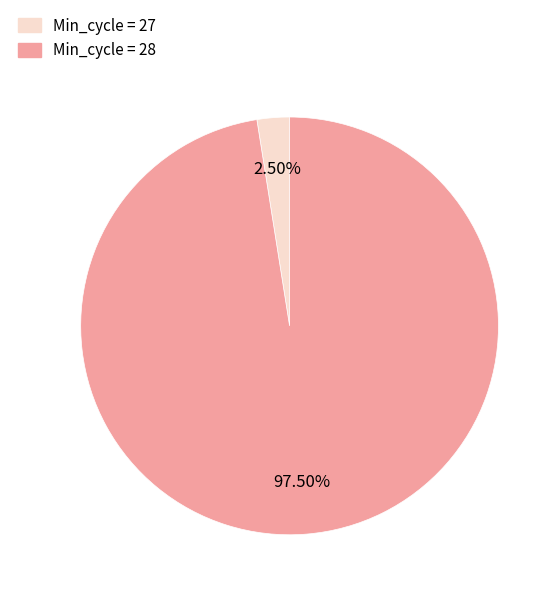

Rank the categories by value from highest to lowest.

Min_cycle = 28, Min_cycle = 27